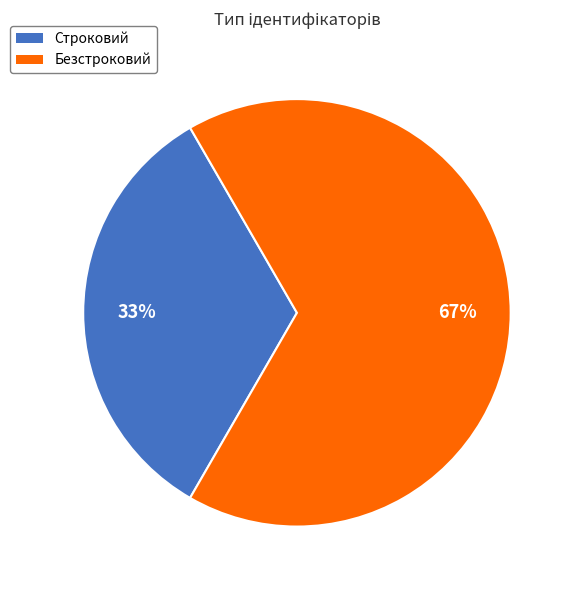

To the nearest percent, what is the average slice percentage?

50%